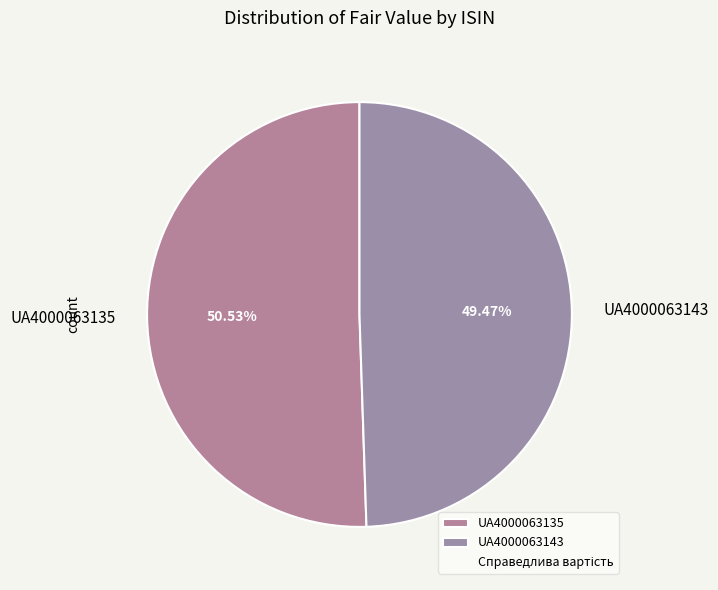

To the nearest percent, what is the difference between the largest and smallest slice percentages?

1%